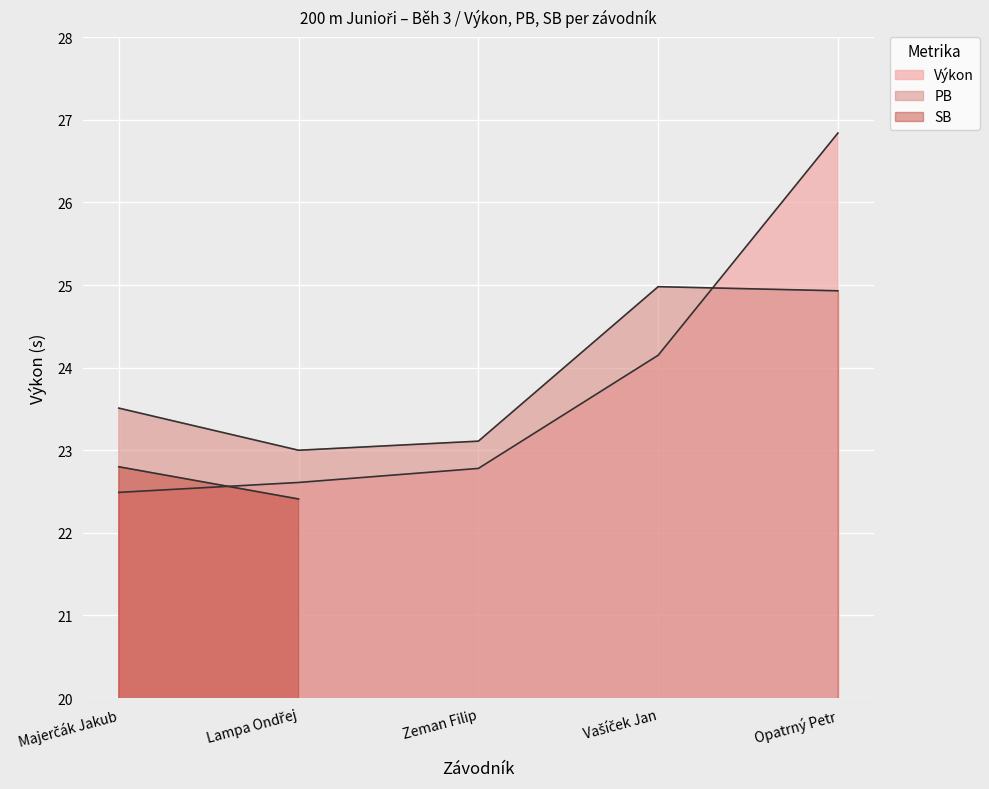

What is the label of the 4th point from the right?

Lampa Ondřej